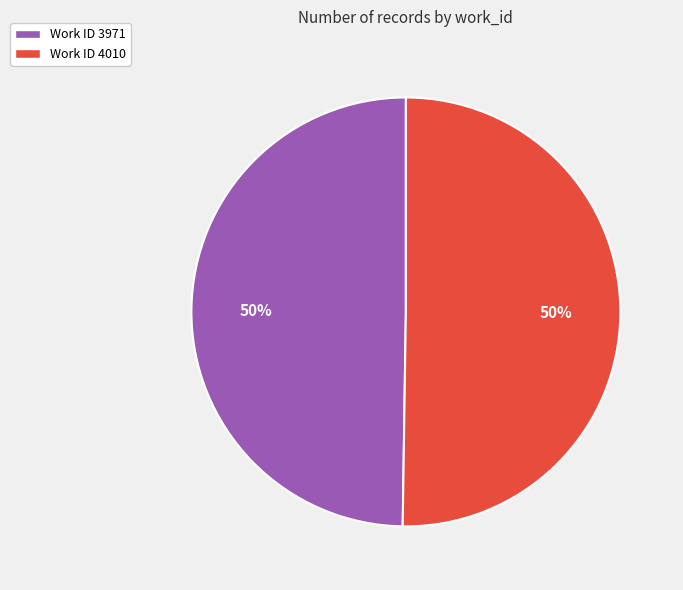

Is the sum of Work ID 3971 and Work ID 4010 greater than half?

Yes